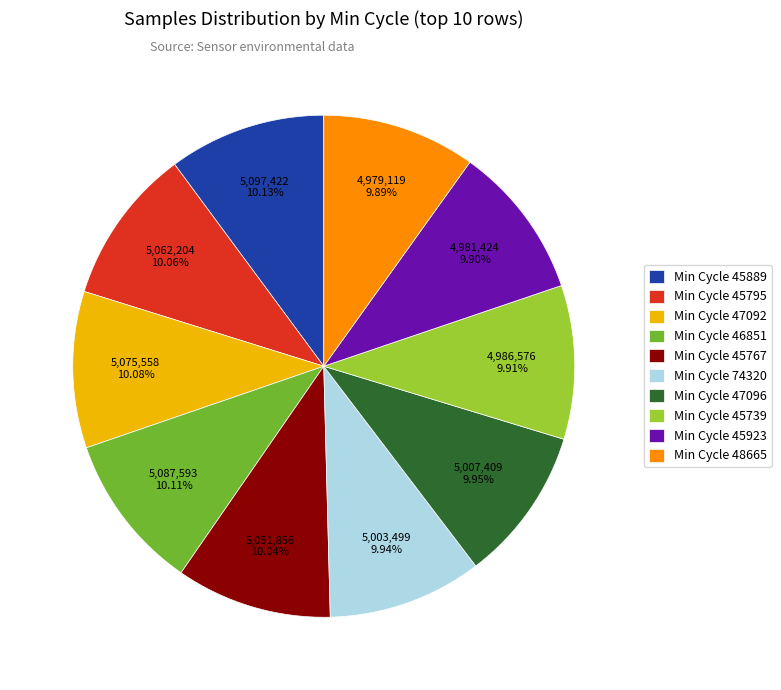

How many segments does this pie chart have?

10